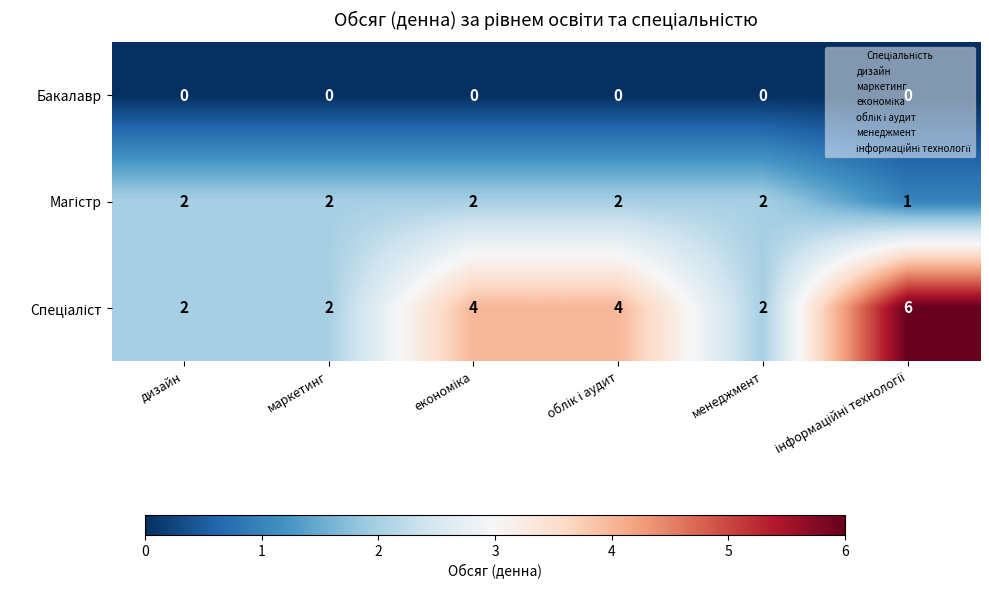

At how many categories does at least one series exceed 0?

6